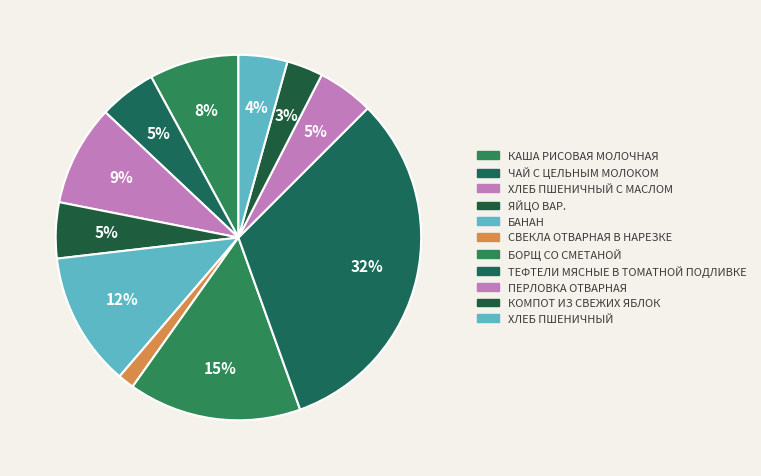

Is there any slice that represents more than half of the pie?

No